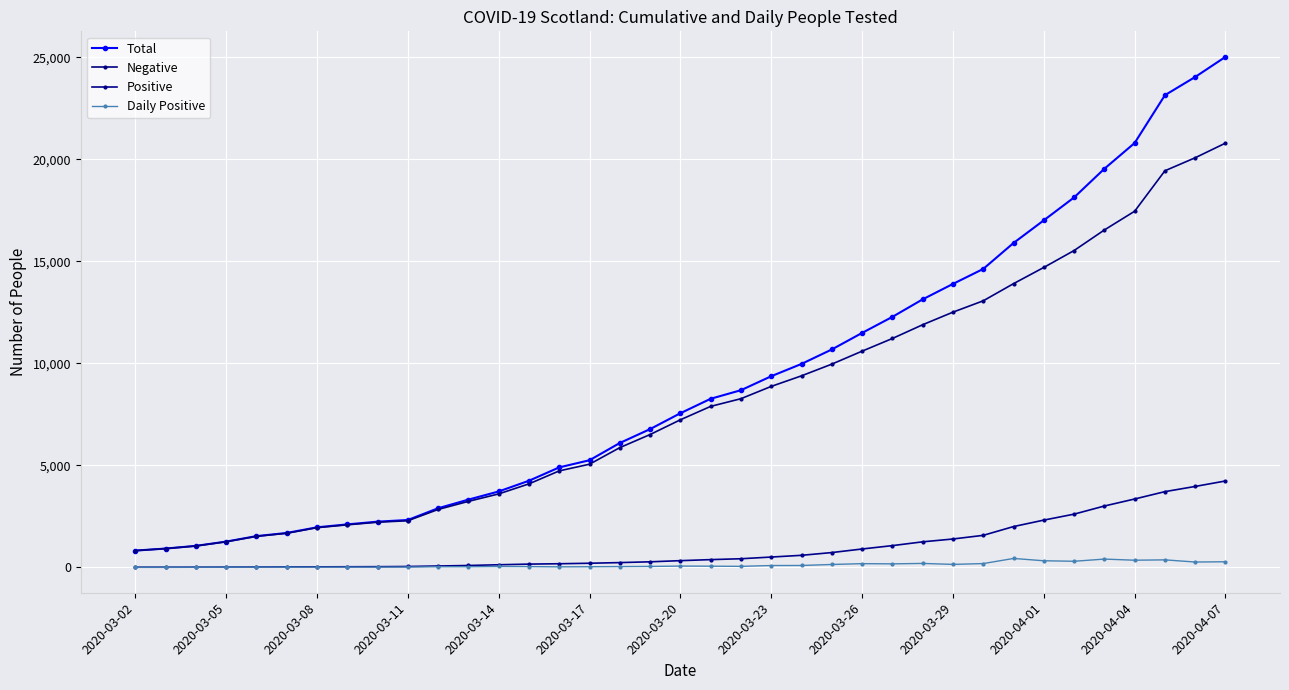

What is the maximum value for Positive?

4229